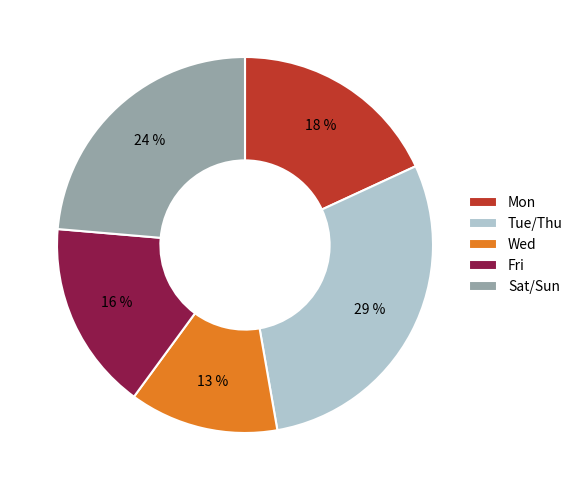

Count the number of slices in the pie.

5